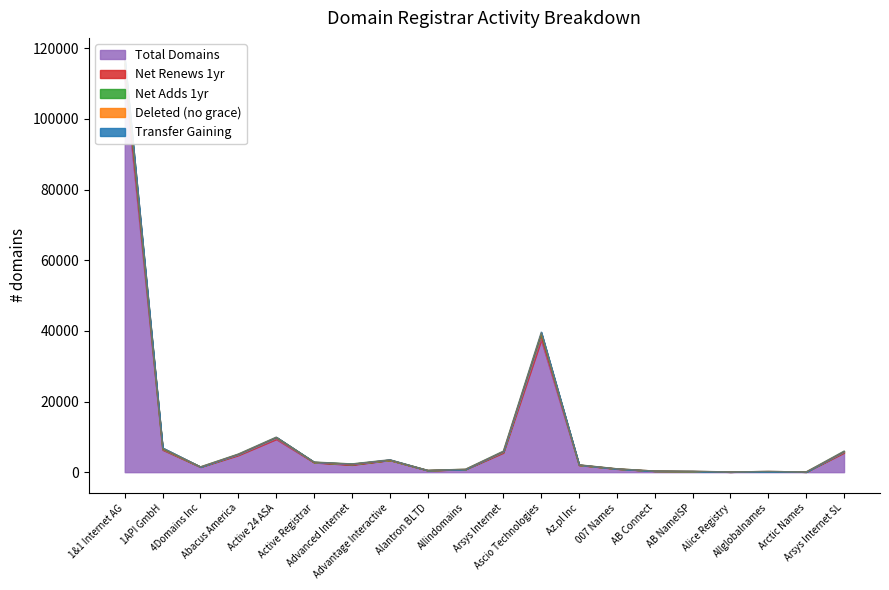

True or false: net-renews-1-yr has a value of 5118 at Abacus America.

True